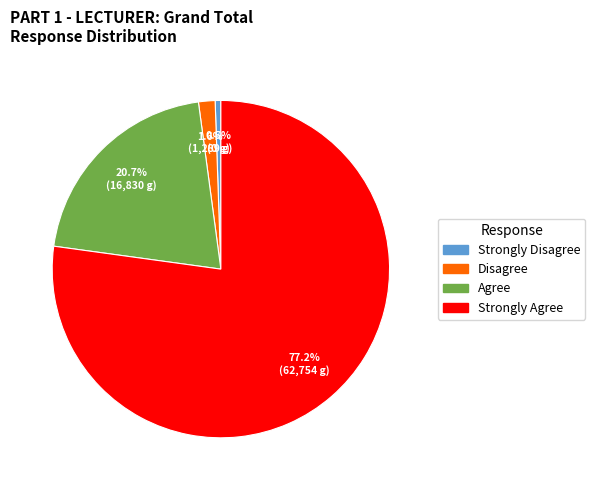

True or false: Strongly Disagree accounts for 11% of the total.

False